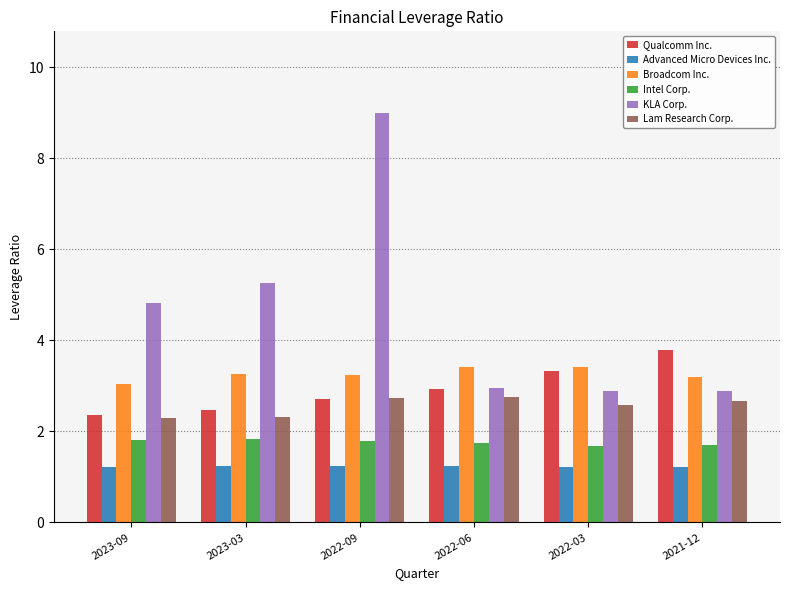

At which category is the sum across all series the highest?

2022-09